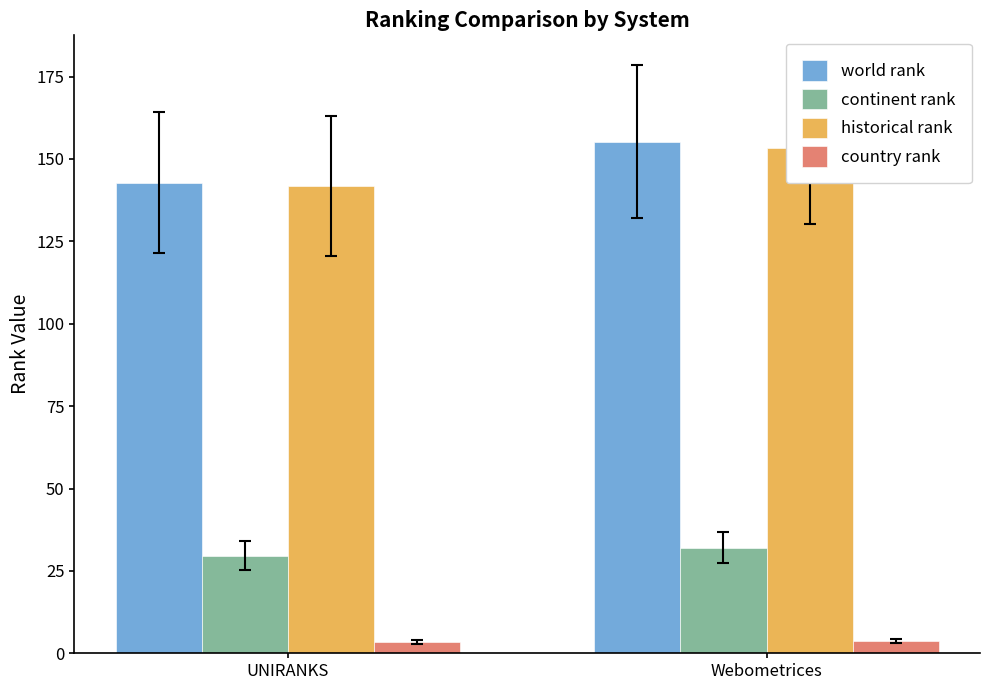

What is the approximate value of country rank at UNIRANKS?

3.5